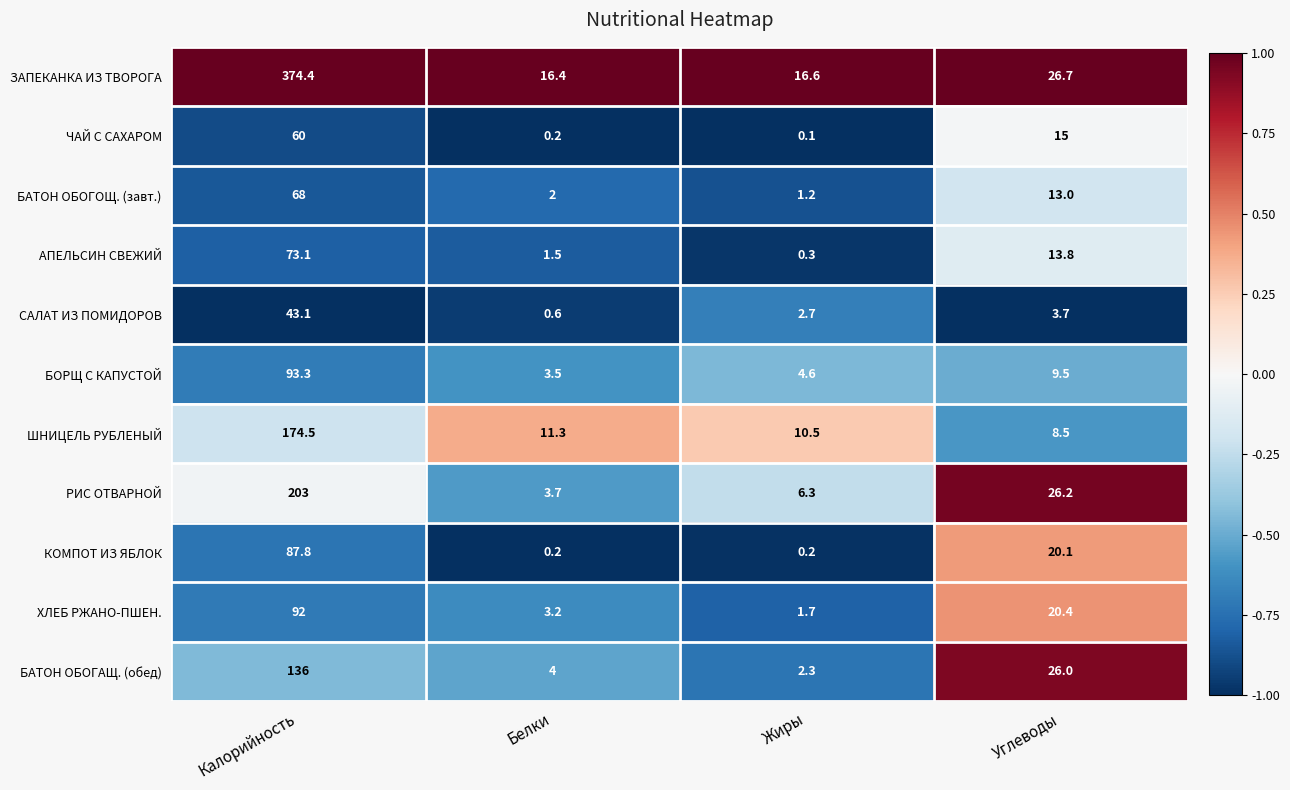

Read the РИС ОТВАРНОЙ value at Калорийность.

203.0